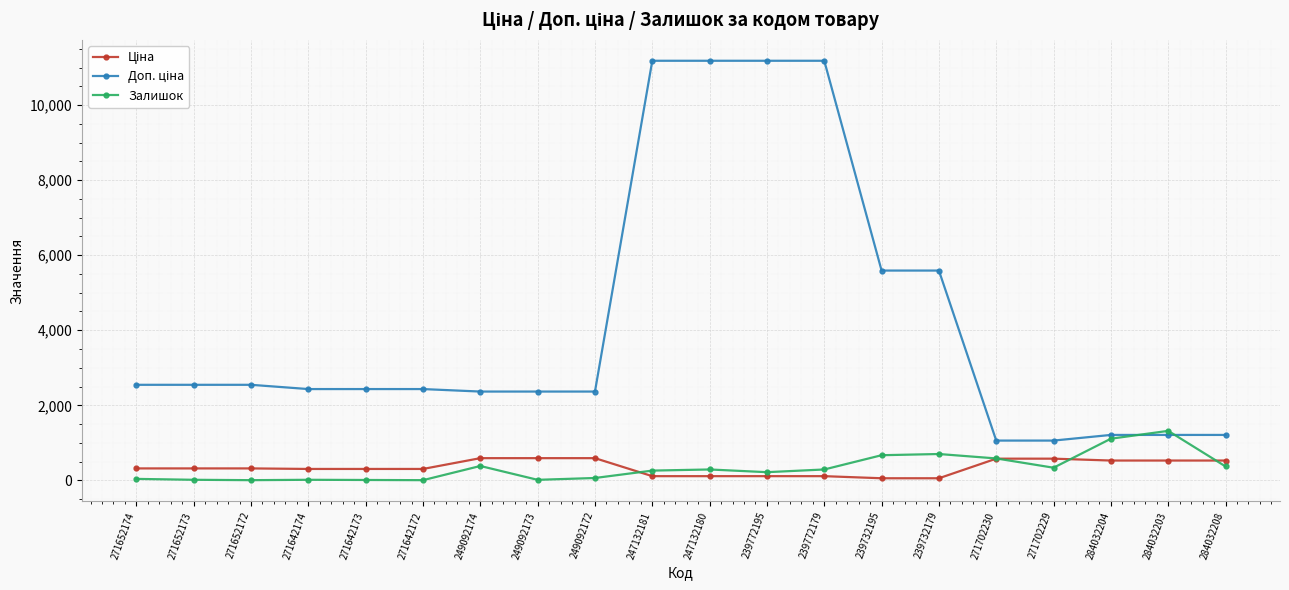

True or false: Залишок has more than 1 interior local peaks.

True